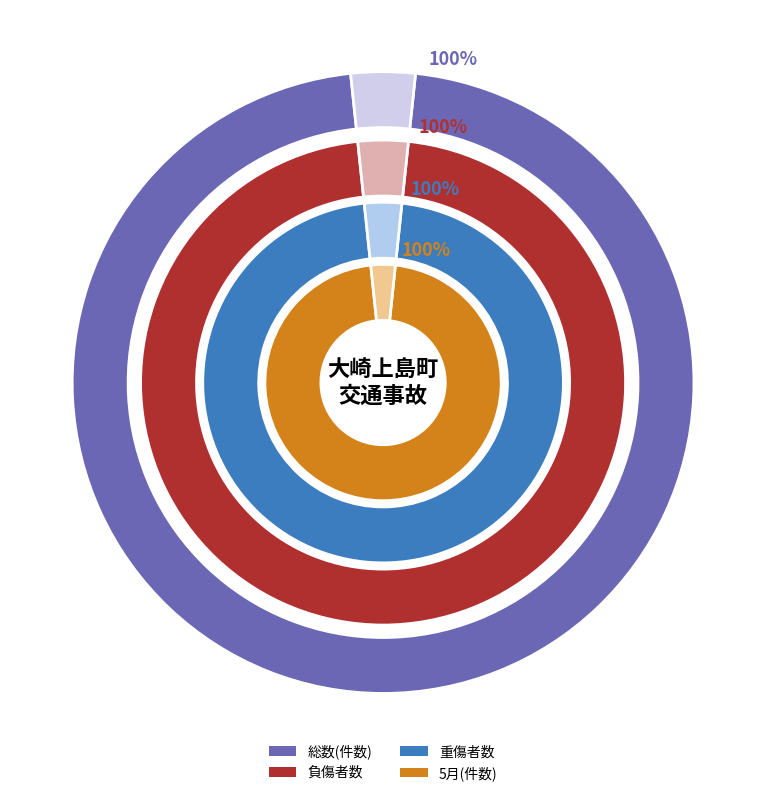

Which slice is the largest?

総数